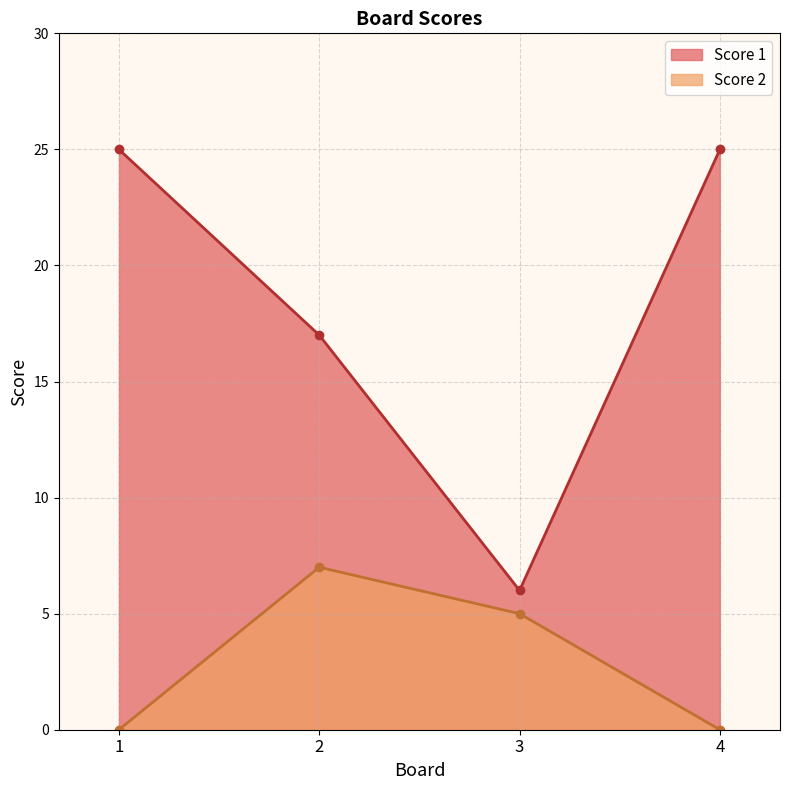

What is the total value across all series at 1?

25